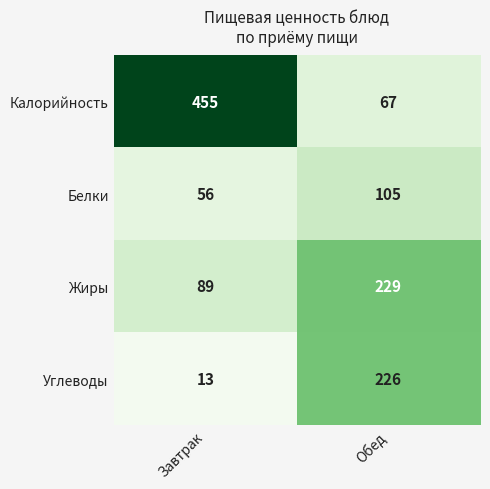

Which series has the largest total across all categories?

Калорийность